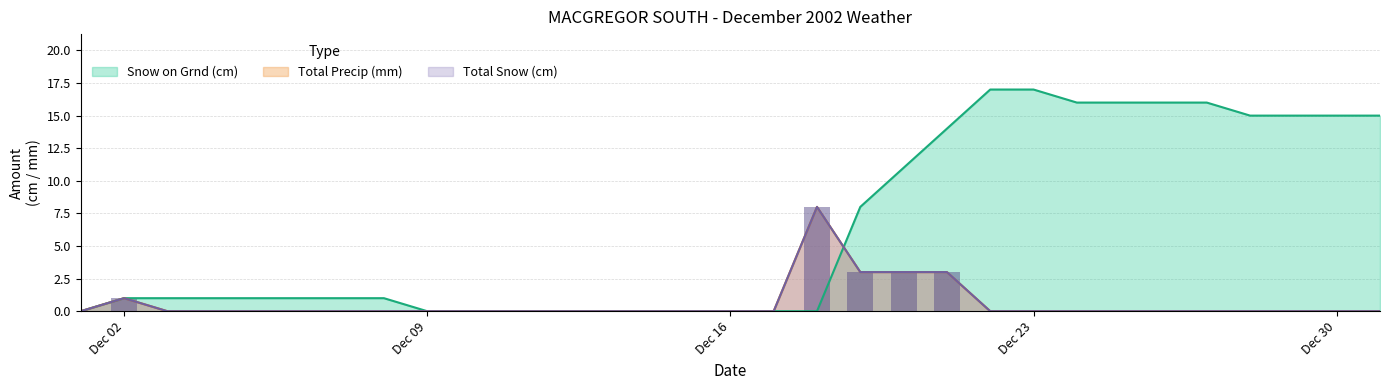

At how many categories does at least one series exceed 11?

11